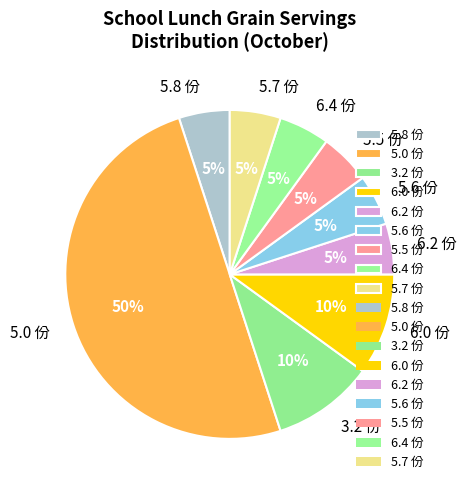

Between 6.2 份 and 5.0 份, which is larger?

5.0 份